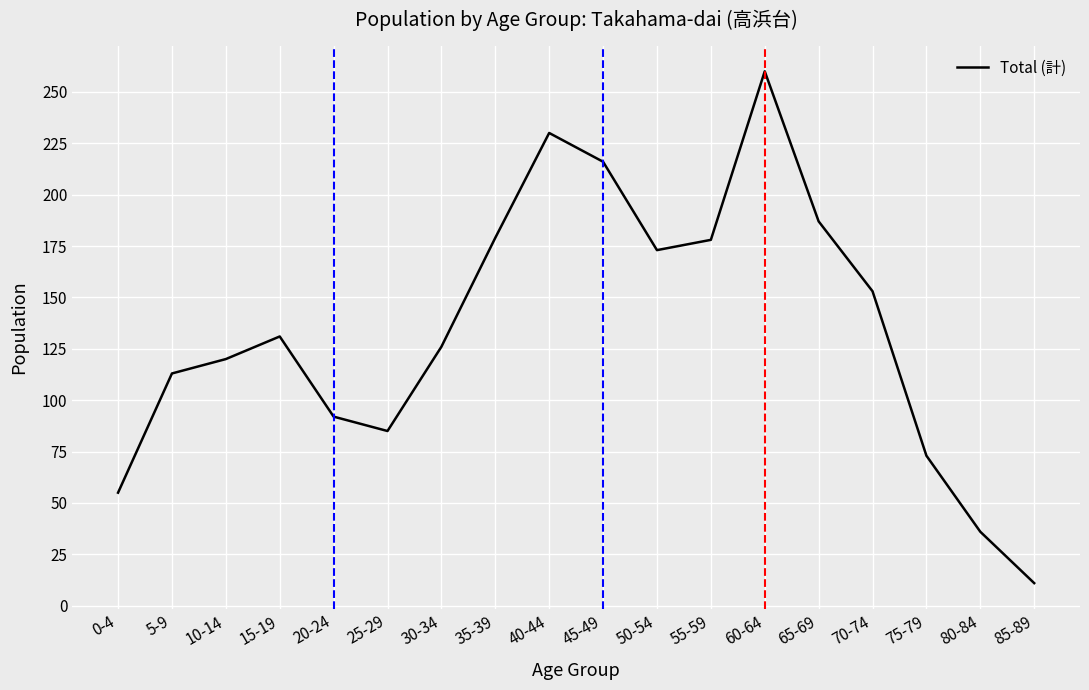

What position from the left is 50-54?

11